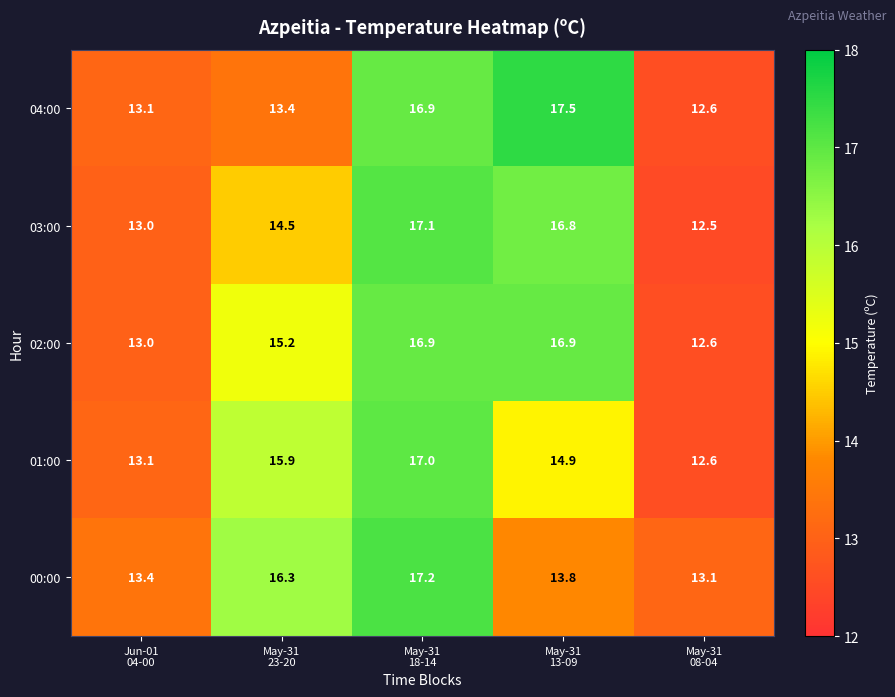

At which category does the chart reach its minimum across all series?

May-31
08-04